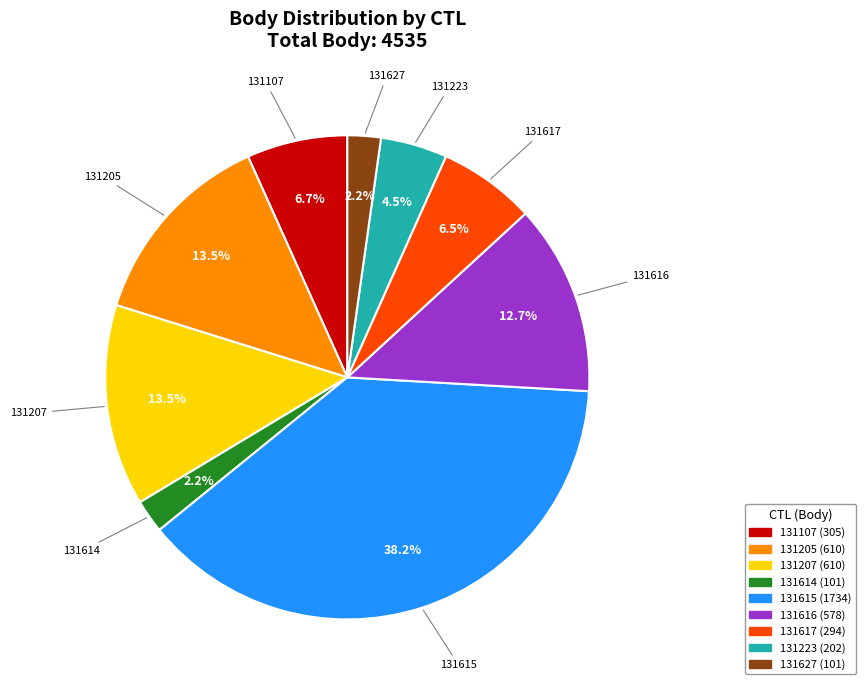

Is there any slice that represents more than half of the pie?

No